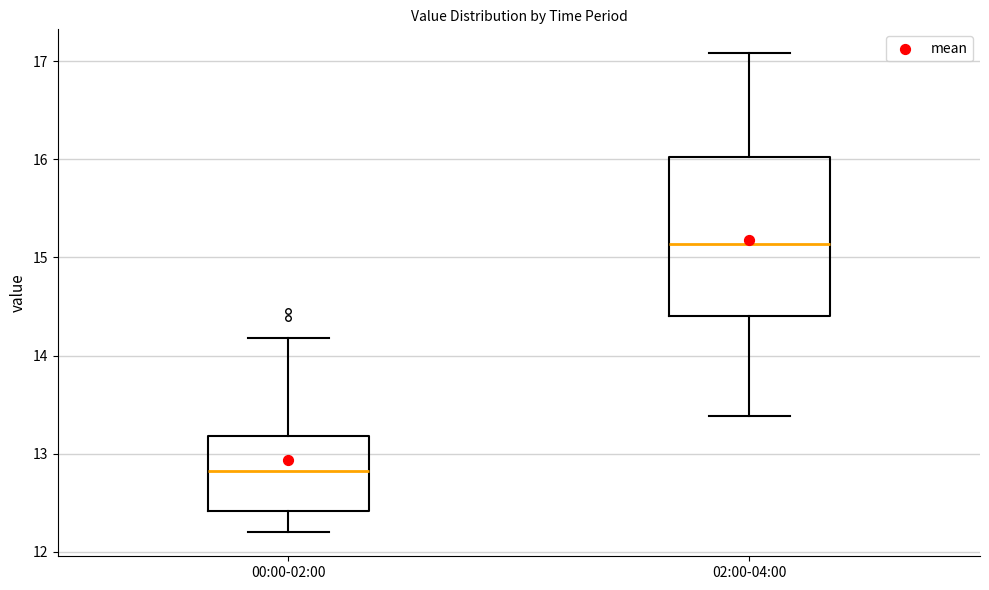

Reading left to right, transcribe this box plot: for each box, give where its median line is, the range the box spans, and where its two whiskers end, as read against the y-axis. The values are not printed on the chart, so give them approximately, as read against the axis.

00:00-02:00: median 12.8, box 12.4 to 13.2, whiskers 12.2 to 14.2
02:00-04:00: median 15.1, box 14.4 to 16.0, whiskers 13.4 to 17.1